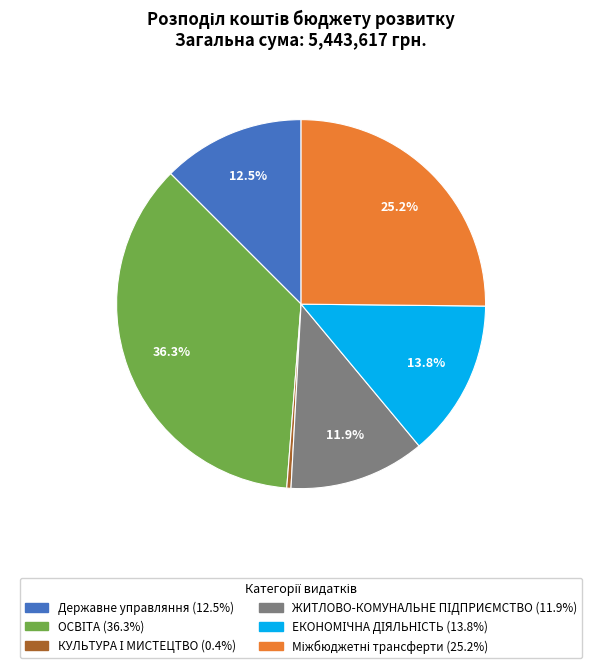

Does any single category account for the majority?

No